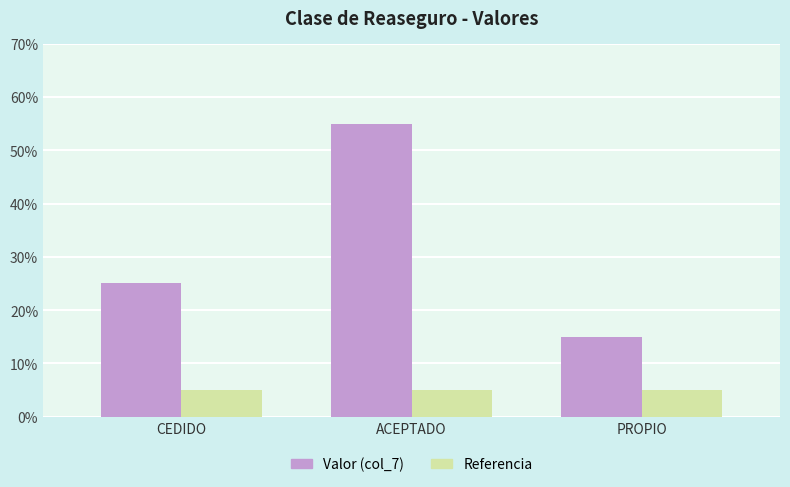

Rank the series by their maximum value, from lowest to highest.

Referencia, Valor (col_7)